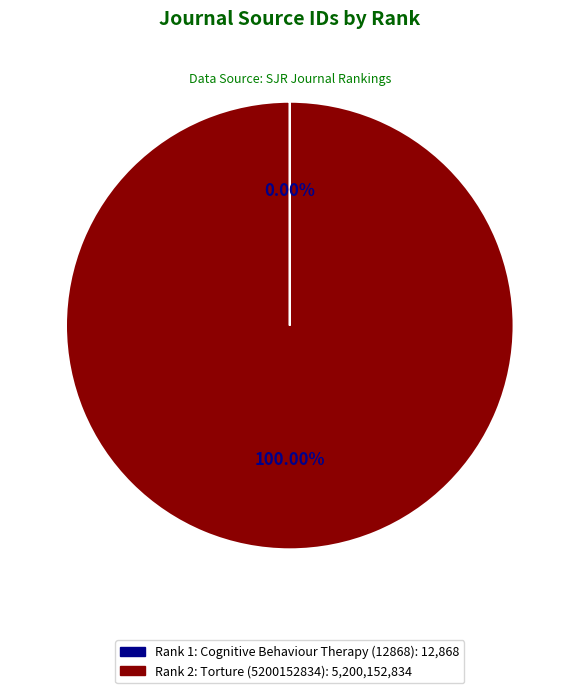

Does Rank 2: Torture (5200152834) account for over 50% of the chart?

Yes